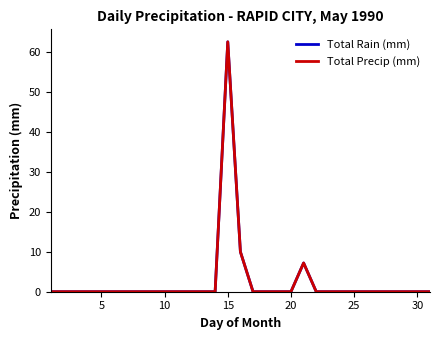

True or false: Total Rain (mm) has more than 1 interior local peaks.

True